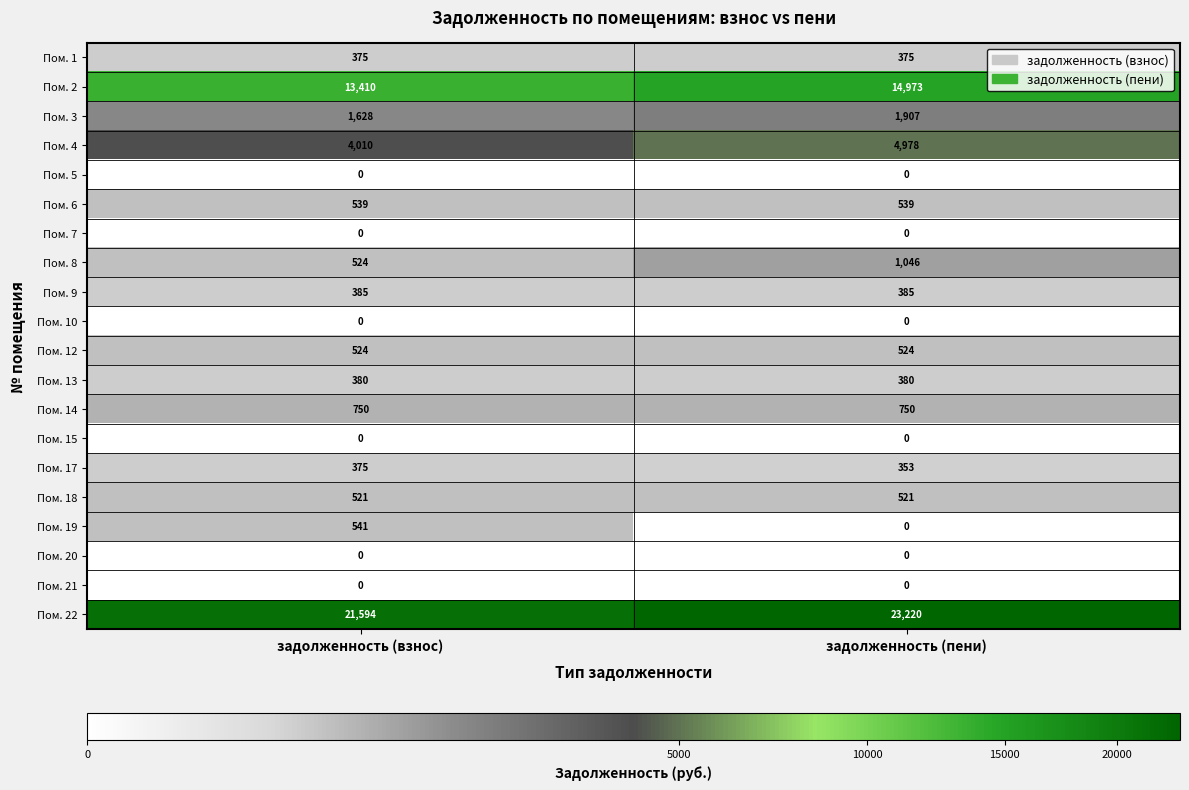

At which label is Пом. 8 closest to 785?

задолженность (взнос)